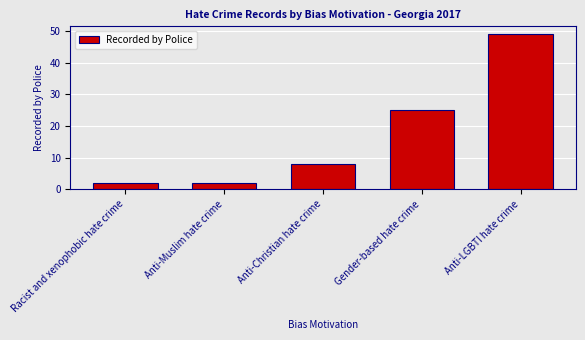

What is the value of the 2nd bar from the left?

2